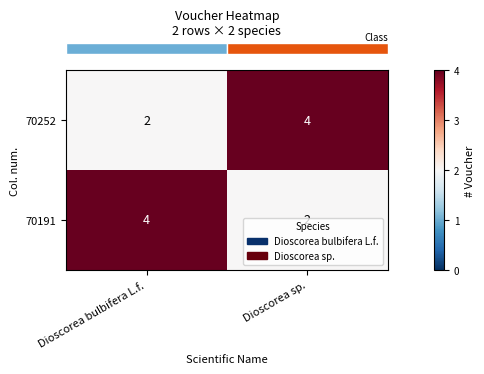

What is the sum of the 70191 values at Dioscorea bulbifera L.f. and Dioscorea sp.?

6